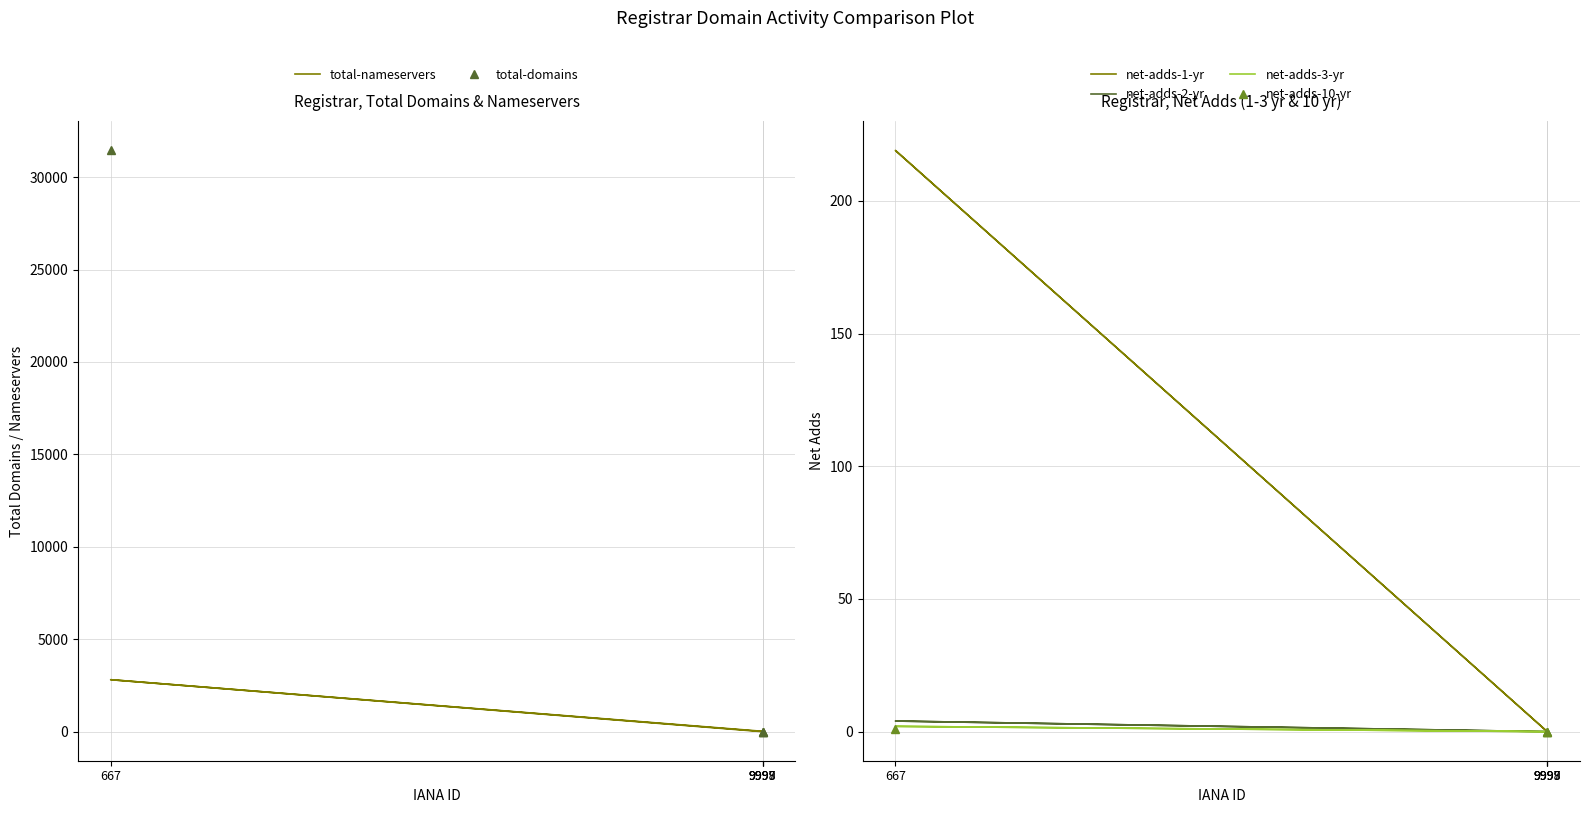

What is the sum of the total-domains values at 9998 and 9997?

9